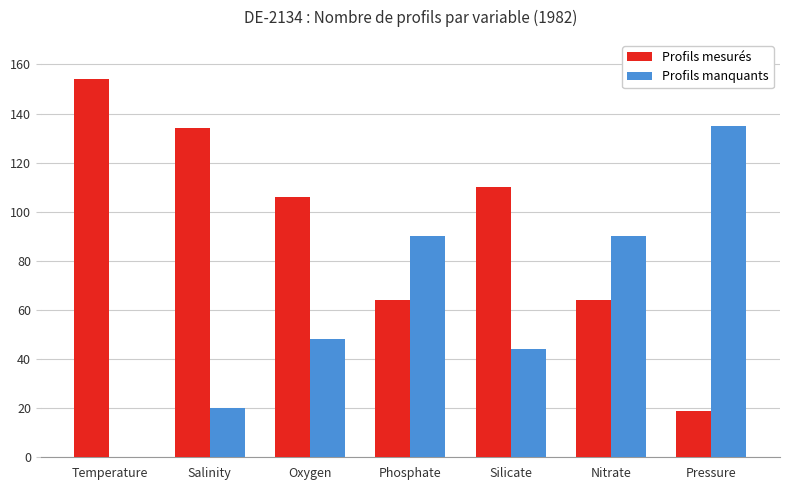

What is the approximate value of Profils mesurés at Pressure, to the nearest 5?

20